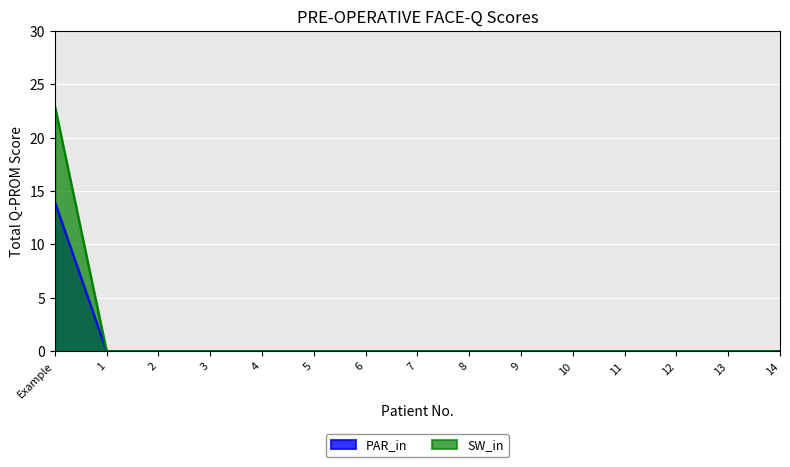

At which category does the chart reach its minimum across all series?

1